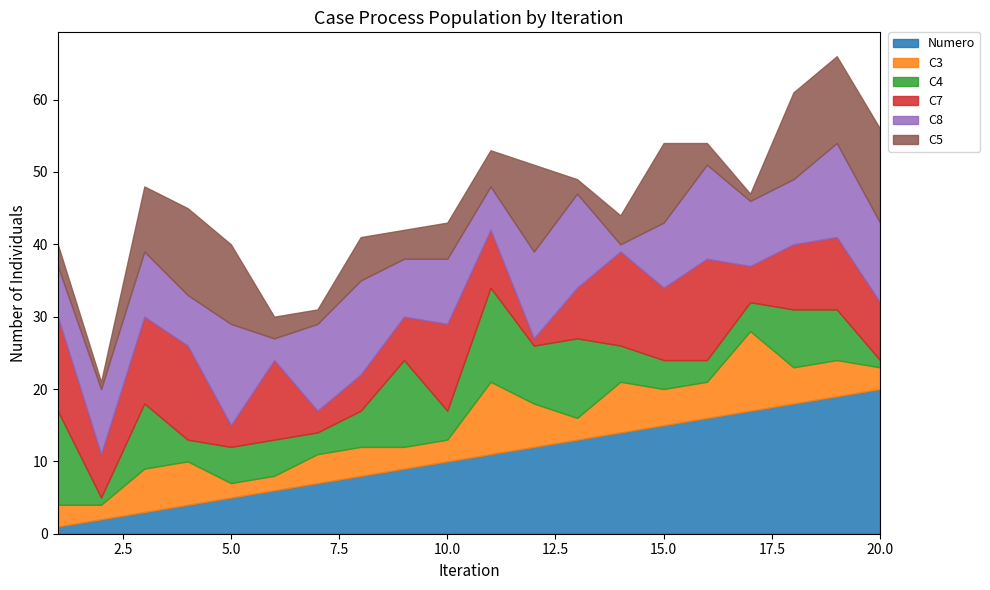

Where is the first local maximum for C8?

5